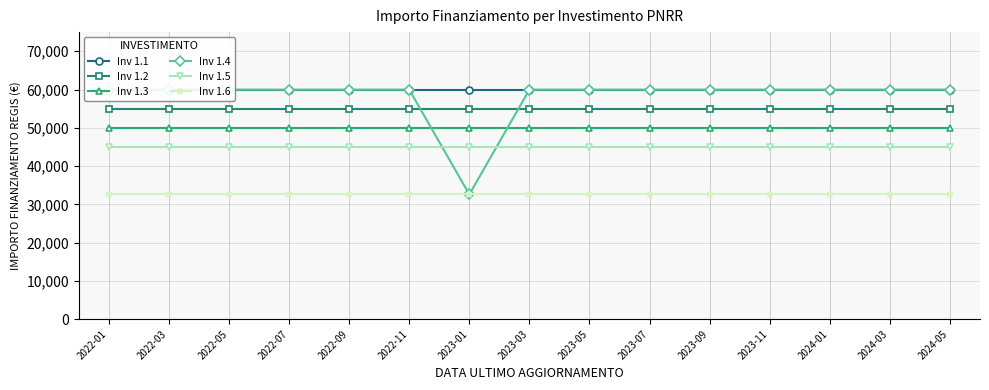

The Inv 1.5 series shows 45000 at 2023-05. True or false?

True